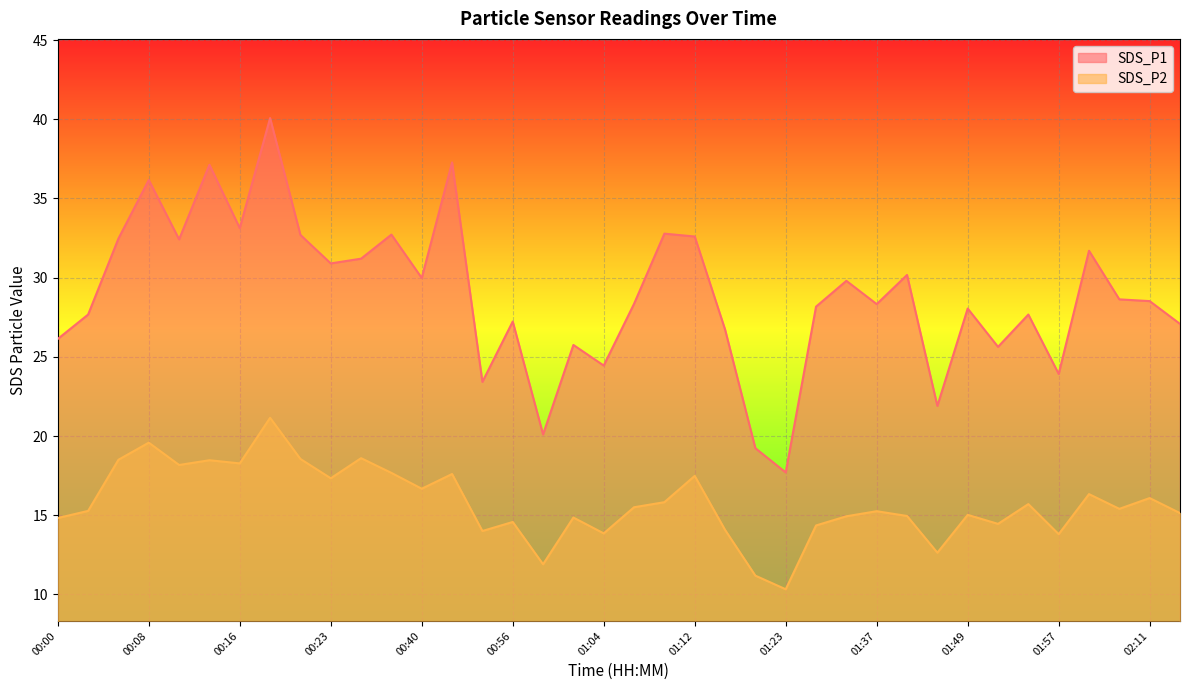

Between 00:05 and 00:56, which series saw the biggest shift?

SDS_P1